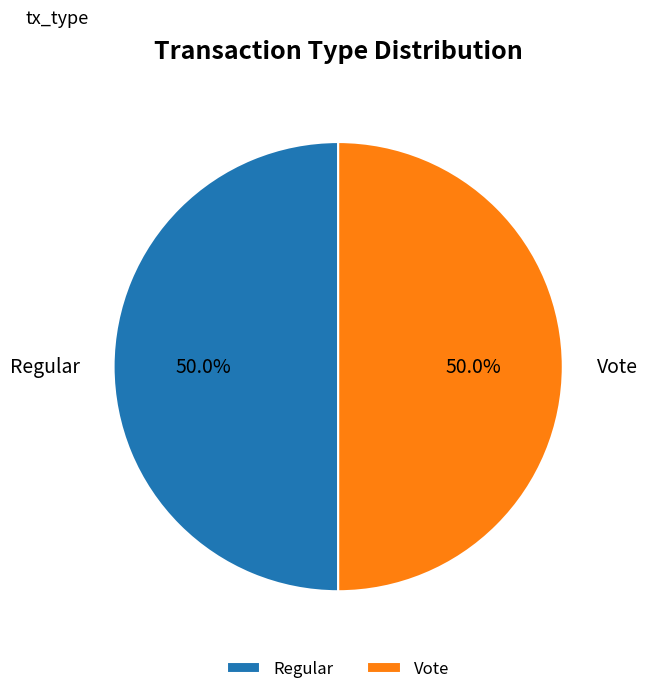

How many slices are in this pie chart?

2